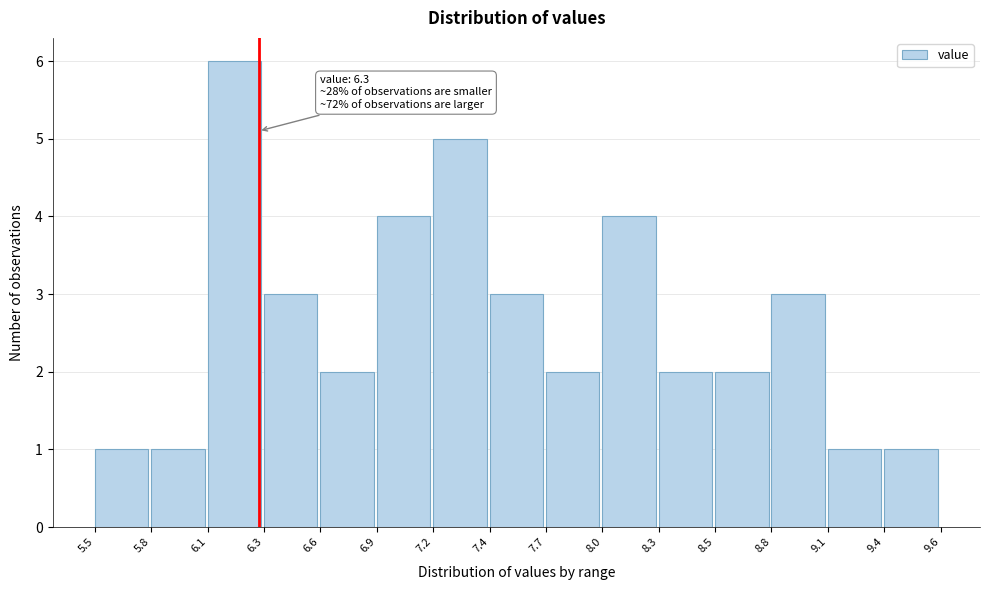

Reading left to right, list all the values displayed in this chart.

1	1	6	3	2	4	5	3	2	4	2	2	3	1	1